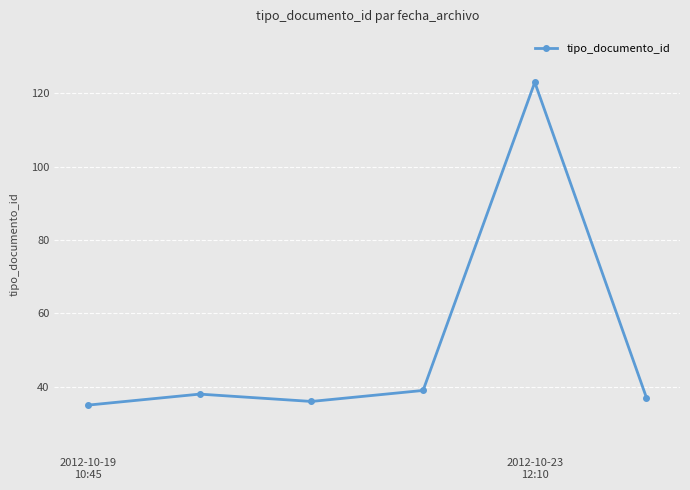

True or false: there are more than 0 points higher than both neighbors.

True